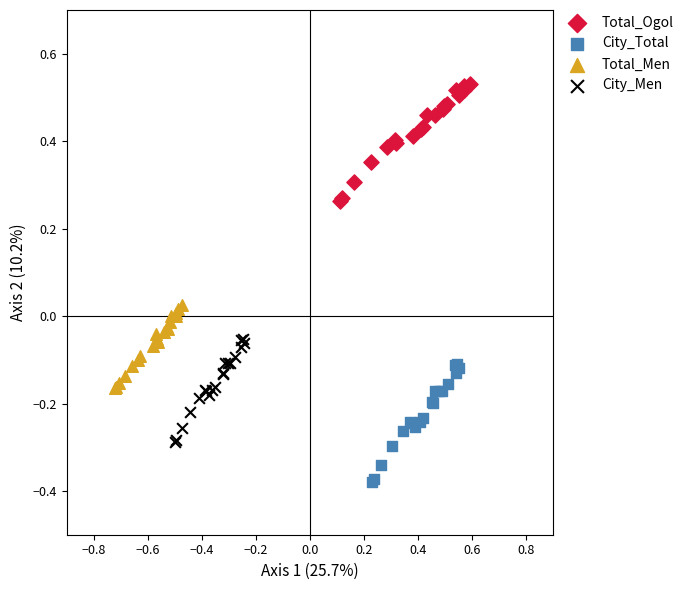

Which series contains the lowest Y value?

City_Total